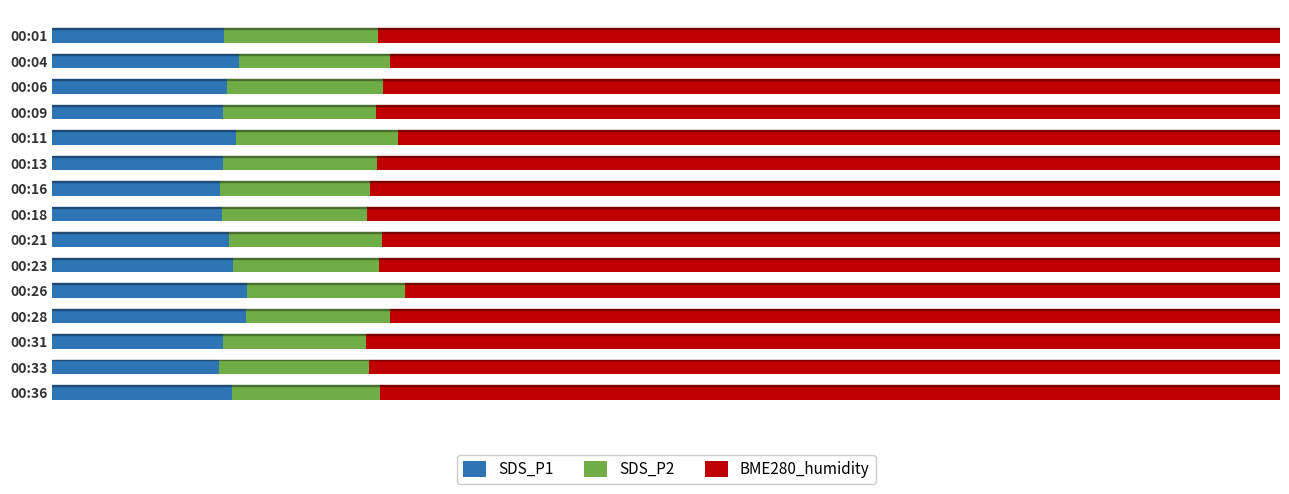

What are all the series names shown in the legend?

SDS_P1, SDS_P2, BME280_humidity